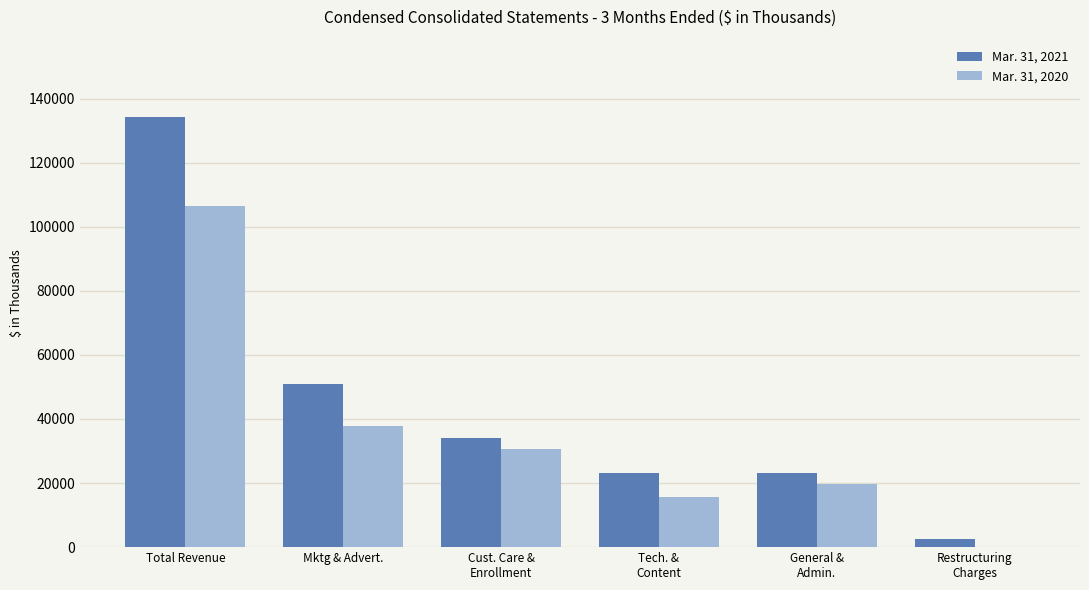

What is the sum of the Mar. 31, 2020 values at Mktg & Advert. and Tech. &
Content?

53504